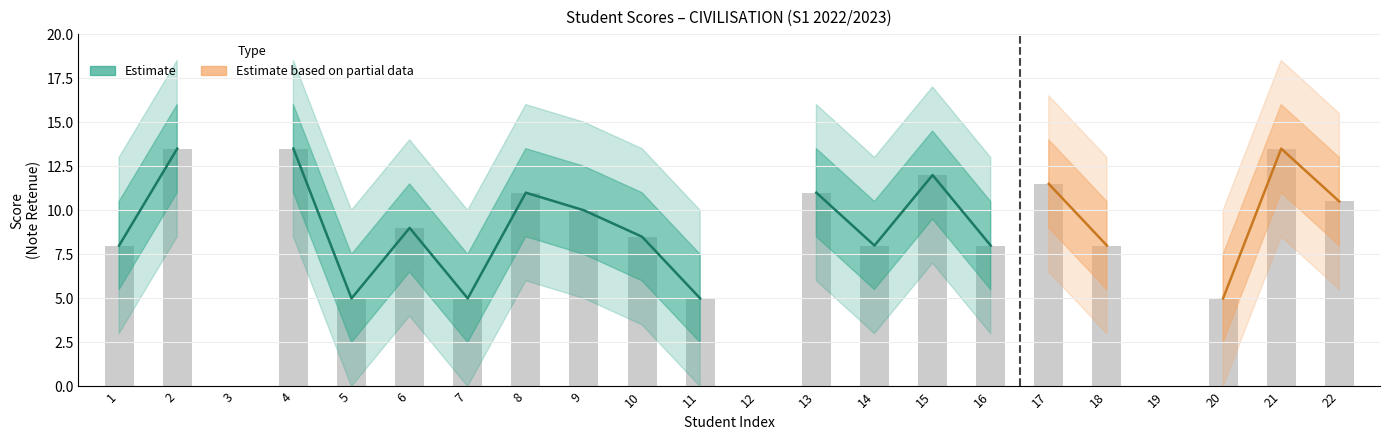

Reading right to left, extract all data points from this chart.

22=10.5	21=13.5	20=5.0	19=0.0	18=8.0	17=11.5	16=8.0	15=12.0	14=8.0	13=11.0	12=0.0	11=5.0	10=8.5	9=10.0	8=11.0	7=5.0	6=9.0	5=5.0	4=13.5	3=0.0	2=13.5	1=8.0